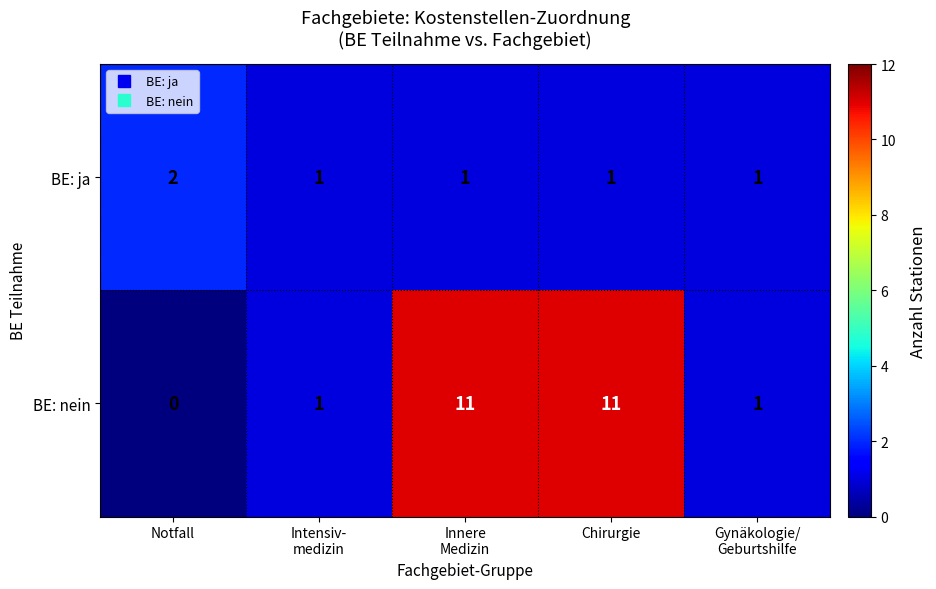

The value of BE: nein at Notfall is -3. True or false?

False